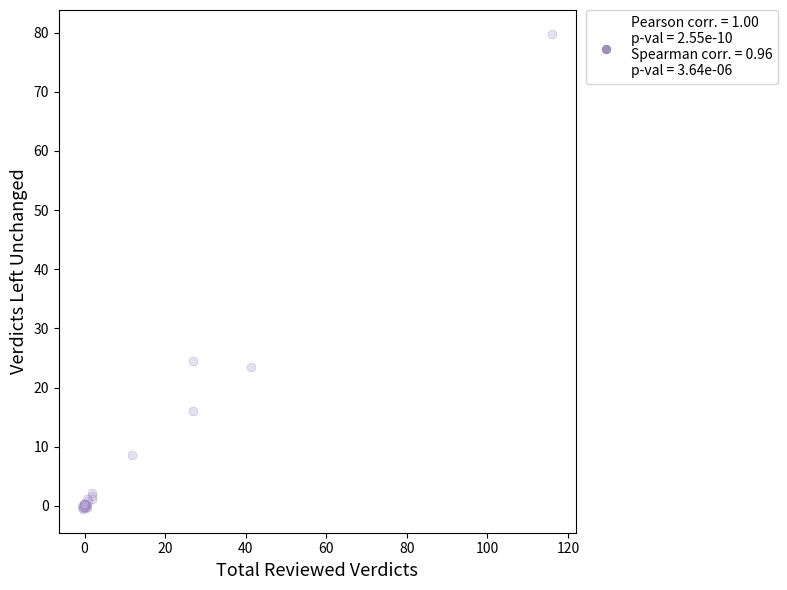

What Y value in the scatter plot is closest to 39?

24.6